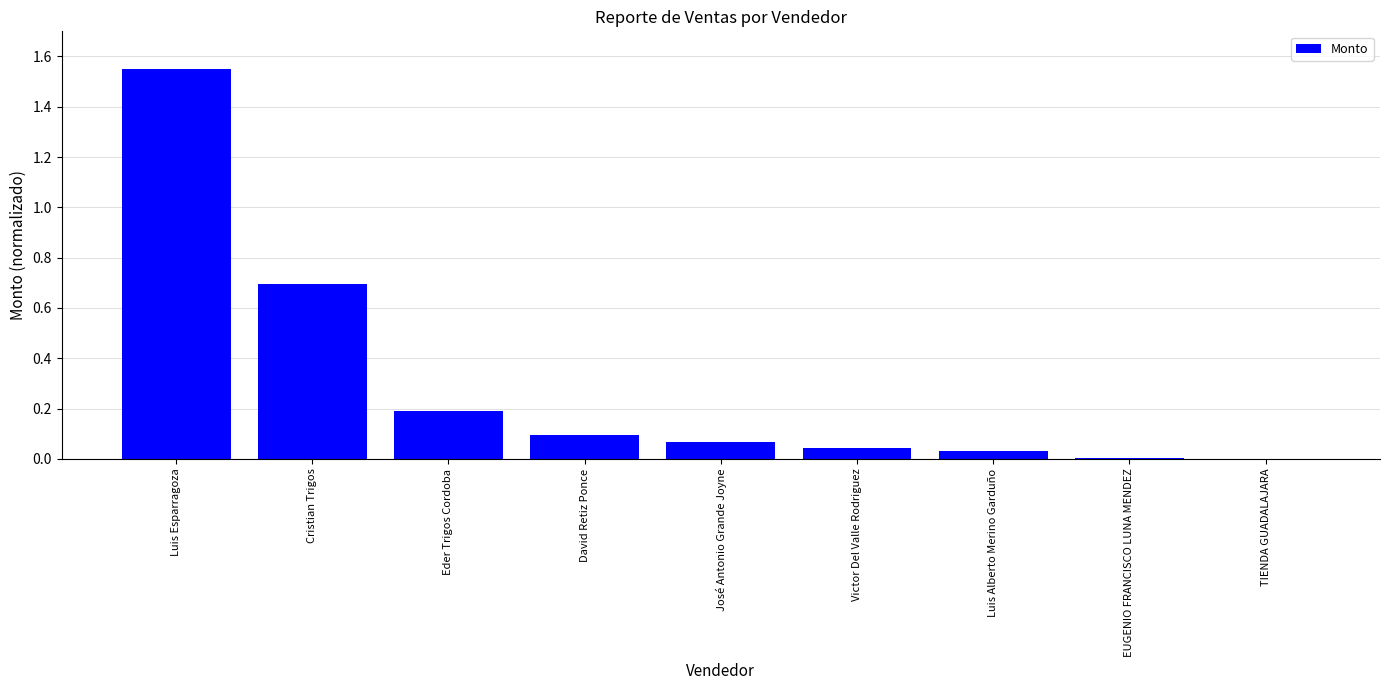

At which category does the chart reach its peak across all series?

Luis Esparragoza